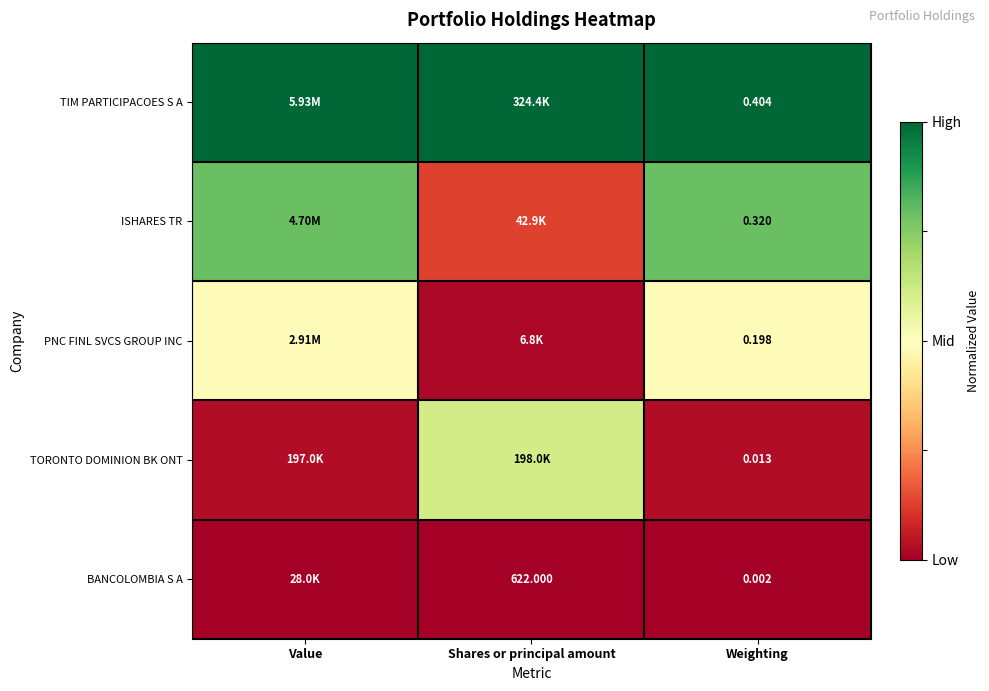

At how many categories does at least one series exceed 0?

3